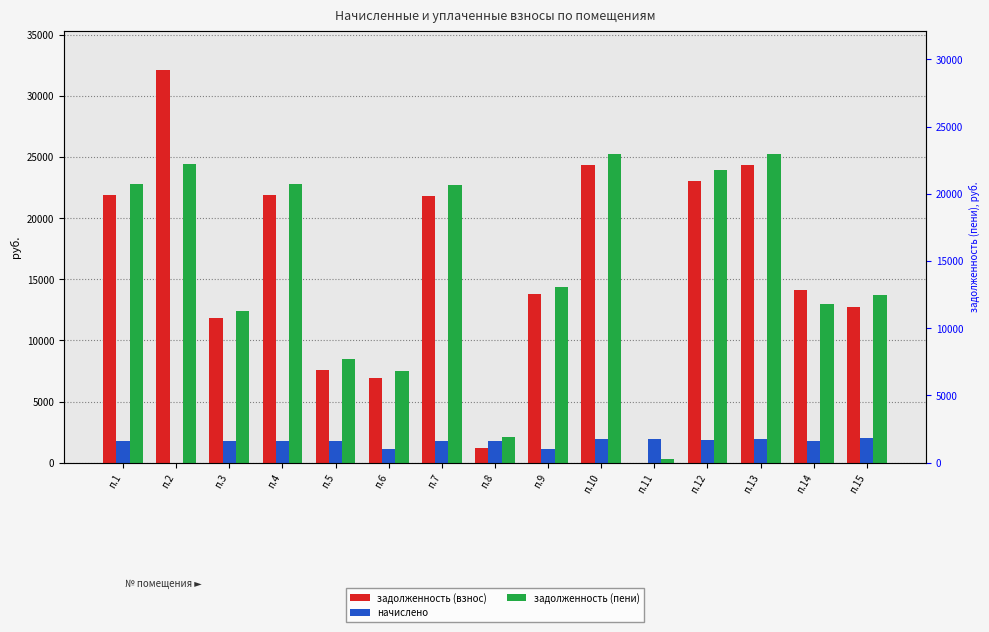

What is the sum of the задолженность (пени) values at п.11 and п.8?

2416.4